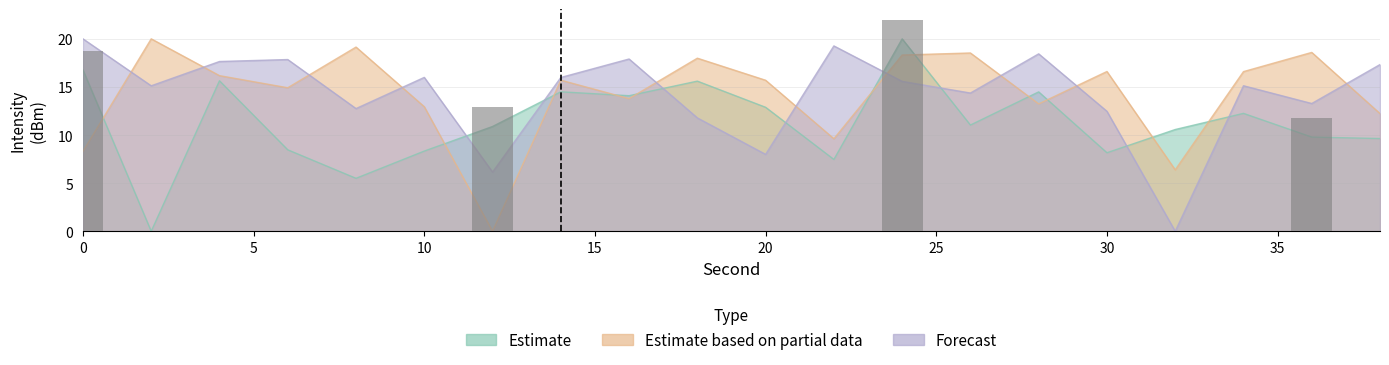

Rank the categories by Estimate value from lowest to highest.

2, 8, 22, 30, 10, 6, 38, 36, 32, 12, 26, 34, 20, 16, 28, 14, 18, 4, 0, 24